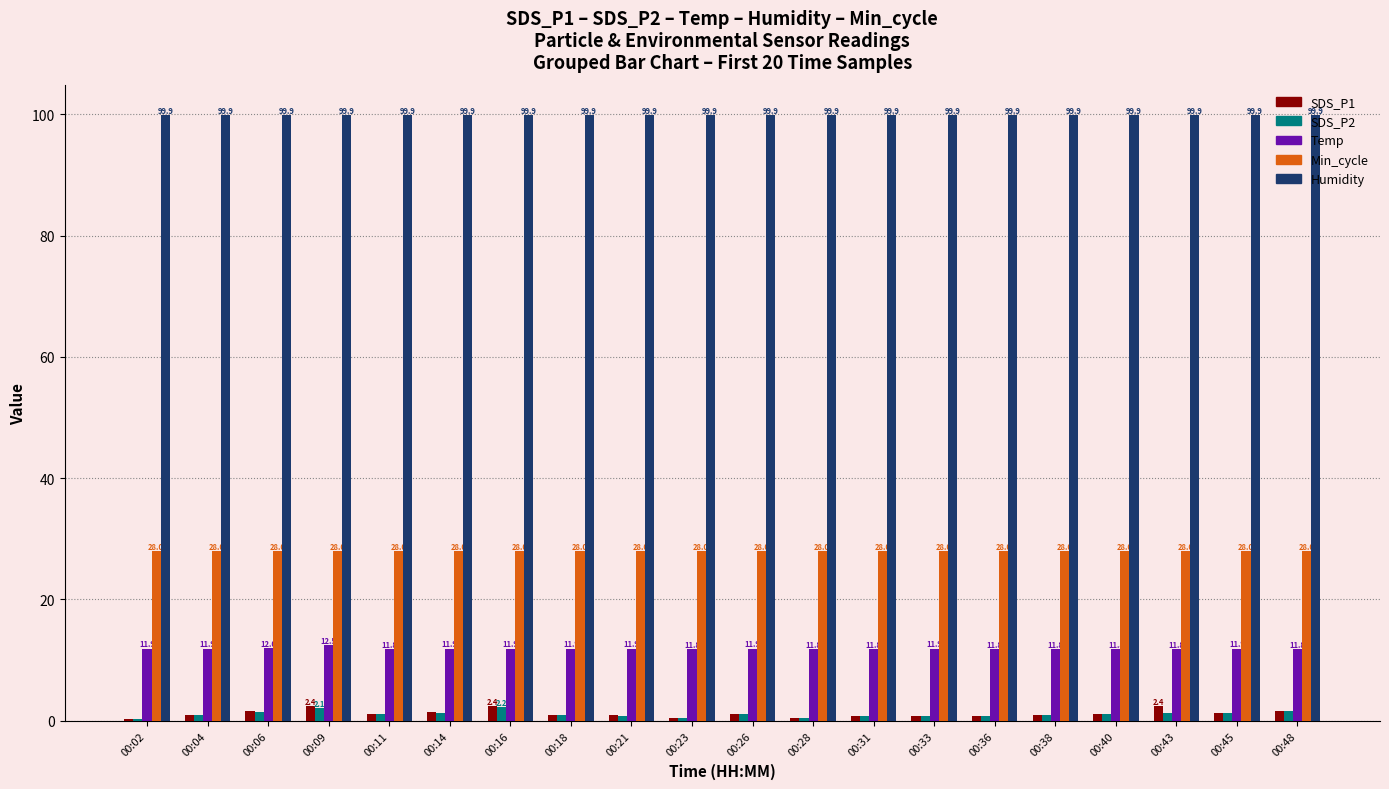

What is the approximate value of Min_cycle at 00:21?

28.0